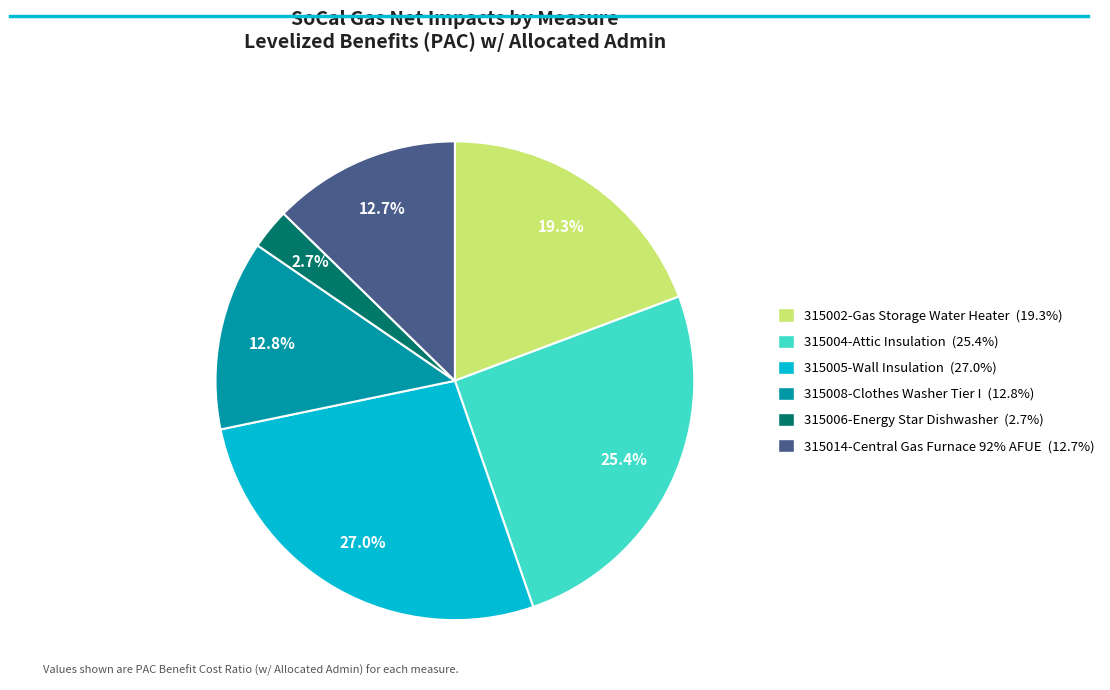

Is 315004-Attic Insulation the majority of the pie?

No